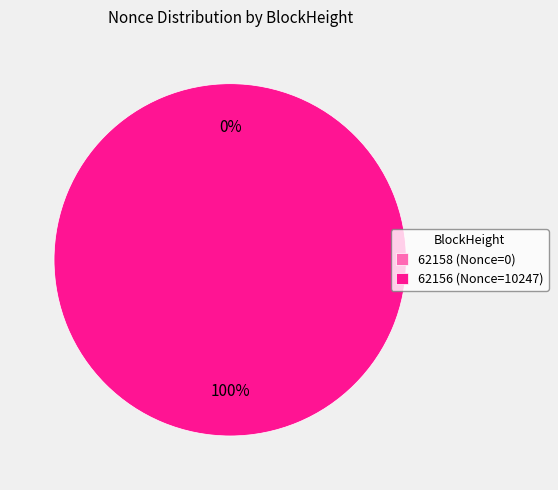

What percentage is the 62156 slice, to the nearest percent?

100%